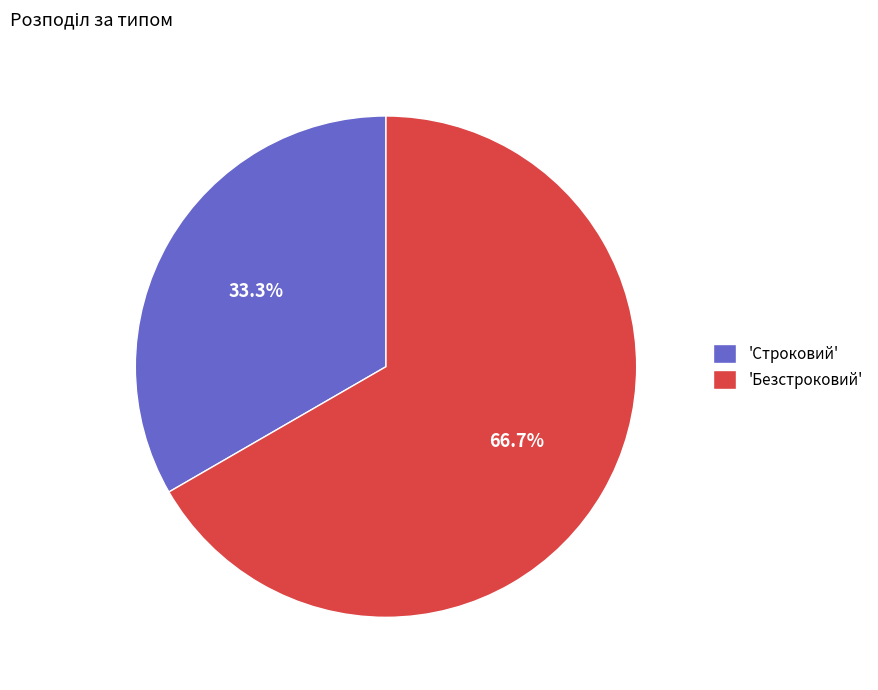

What percentage do 'Строковий' and 'Безстроковий' together represent?

100.0%